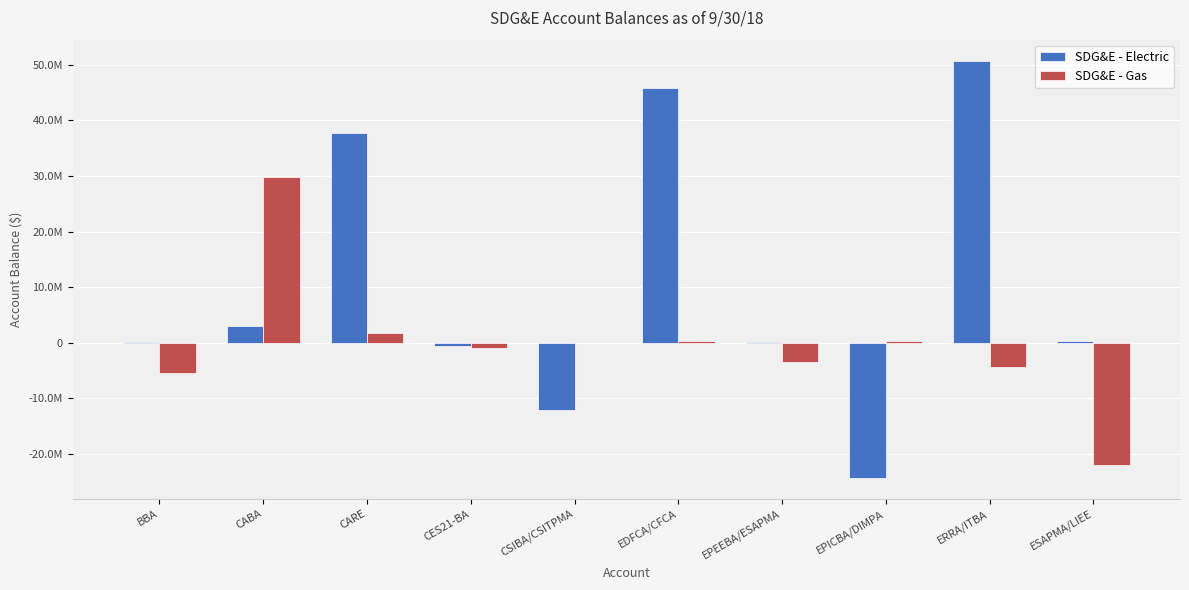

What are all the series names shown in the legend?

SDG&E - Electric, SDG&E - Gas